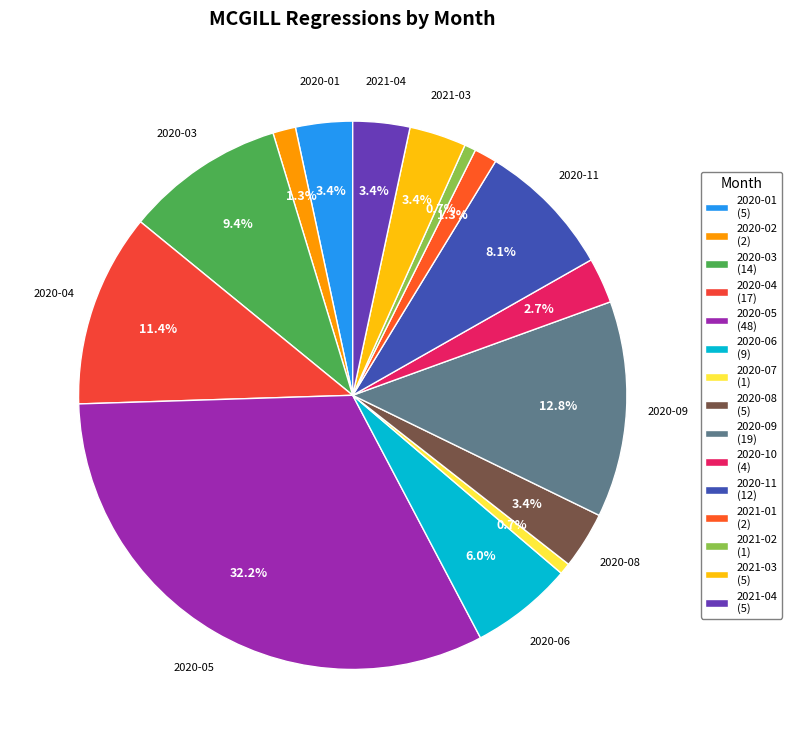

How many segments does this pie chart have?

15